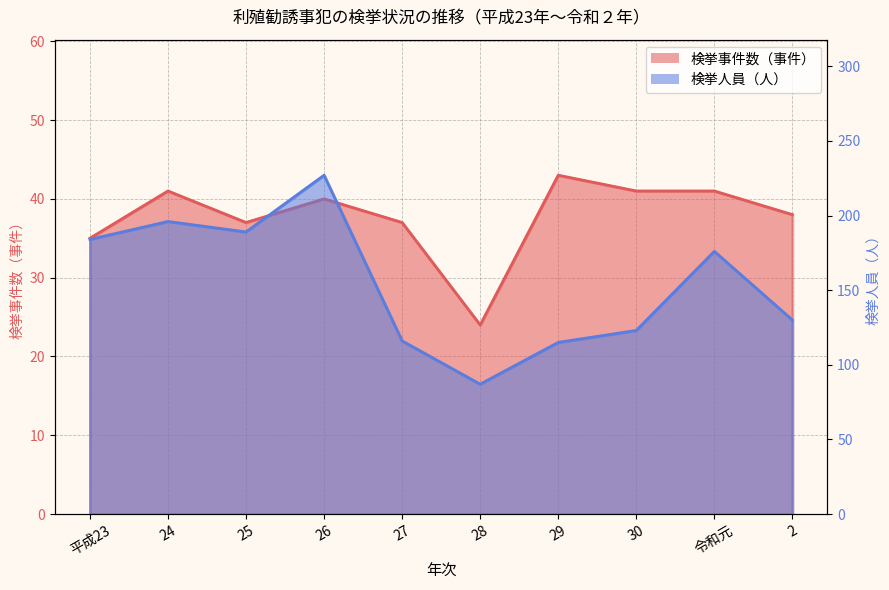

What are all the series names shown in the legend?

検挙事件数（事件）, 検挙人員（人）